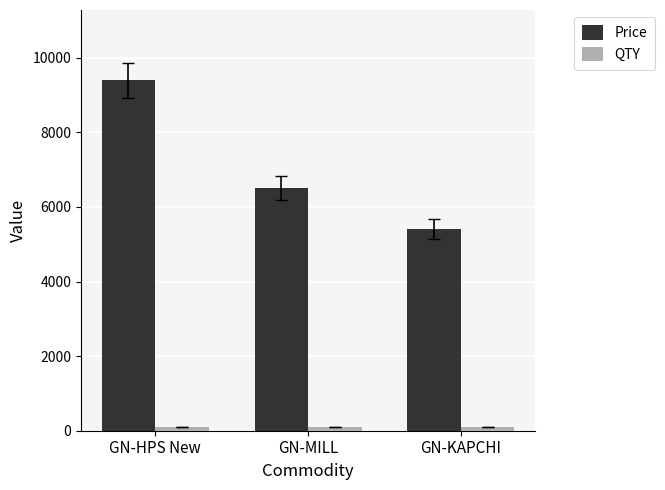

What is the average value of the Price series?

7100